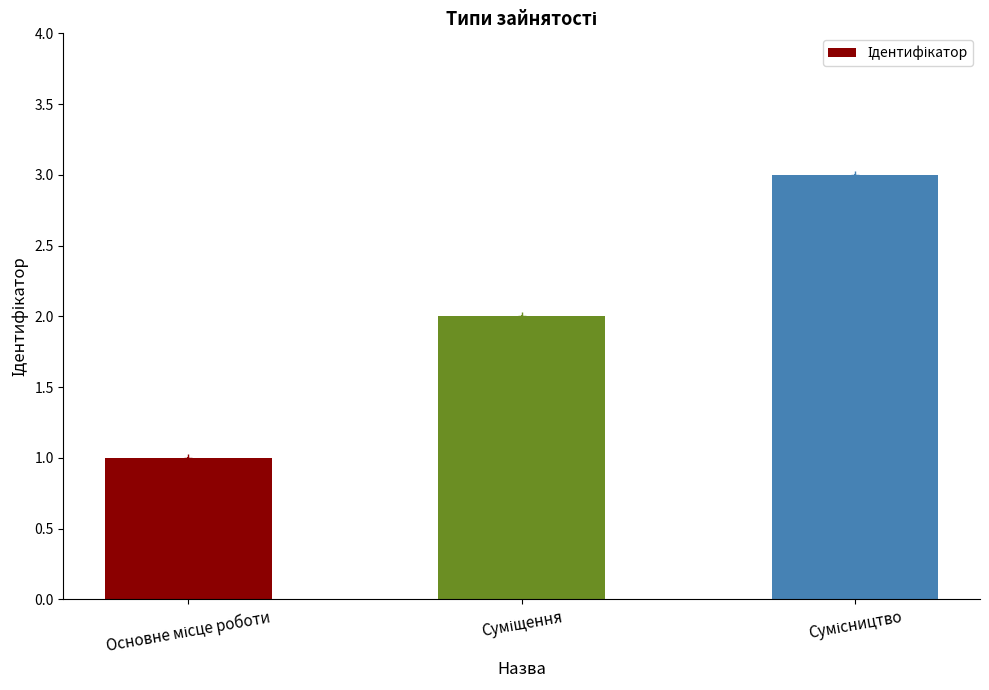

How many bars are there in total?

3